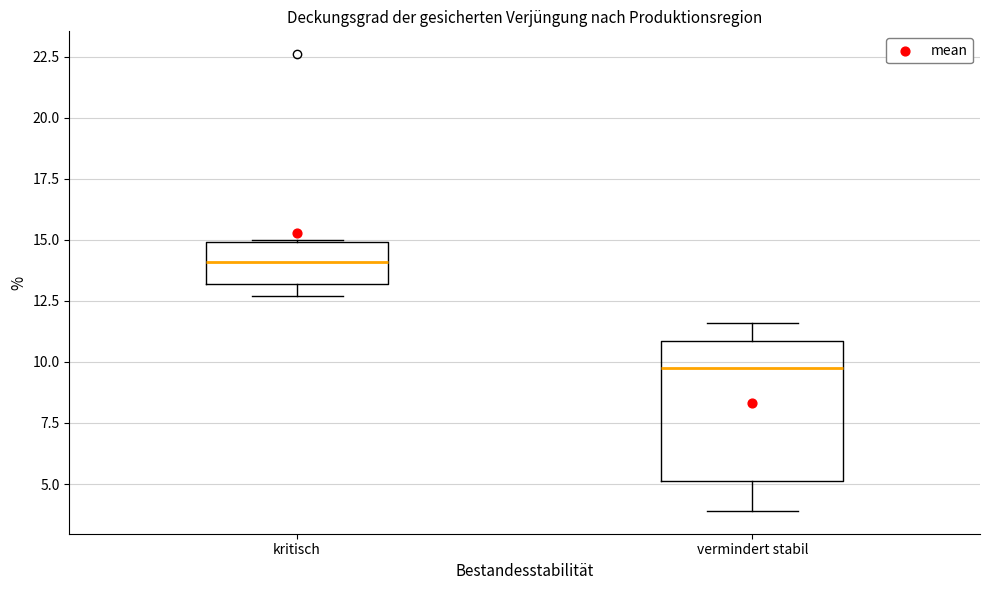

Comparing the boxes themselves (not the whiskers), which one is the tallest?

vermindert stabil